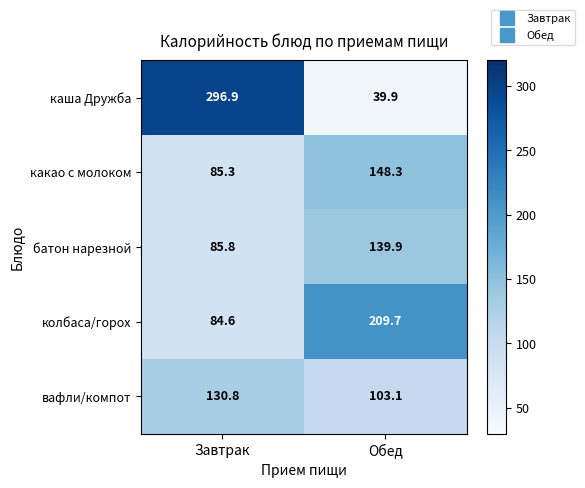

The колбаса/горох series shows 113.9 at Завтрак. True or false?

False